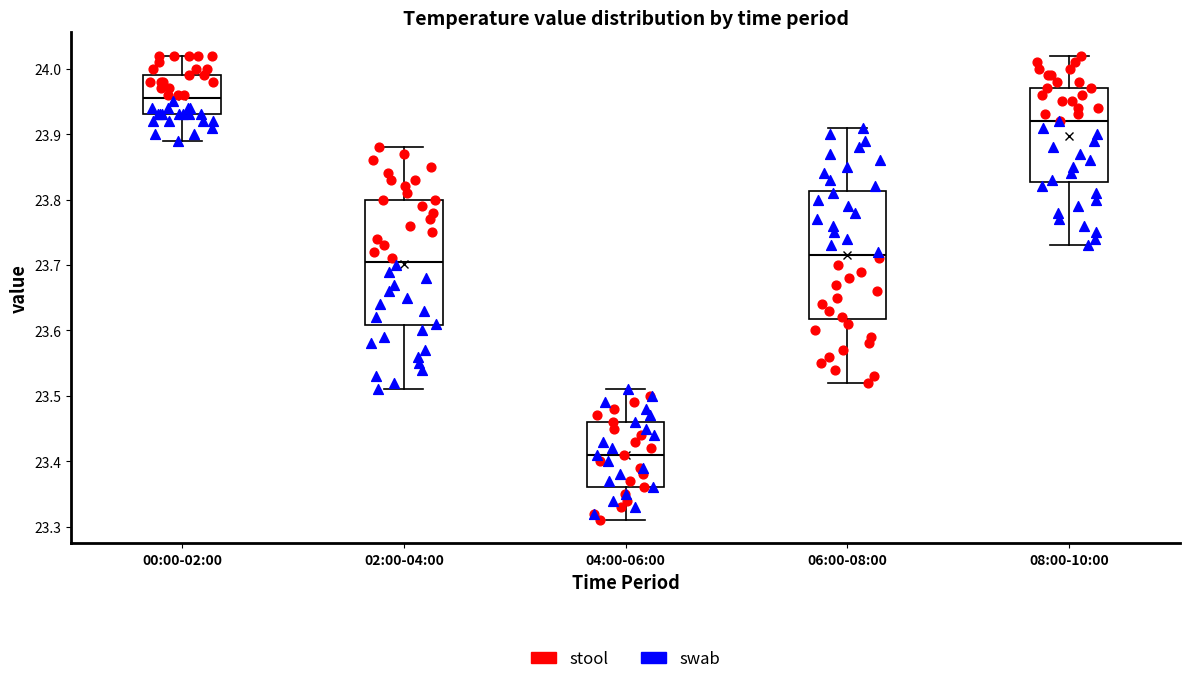

Where does the median line of the box for 08:00-10:00 sit on the y-axis? The values are not printed on the chart, so give them approximately, as read against the axis.

23.92